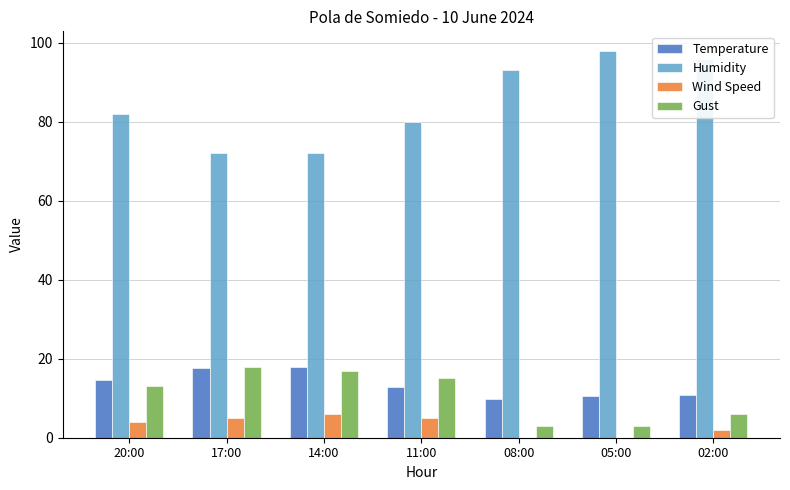

Which series has the largest total across all categories?

Humidity